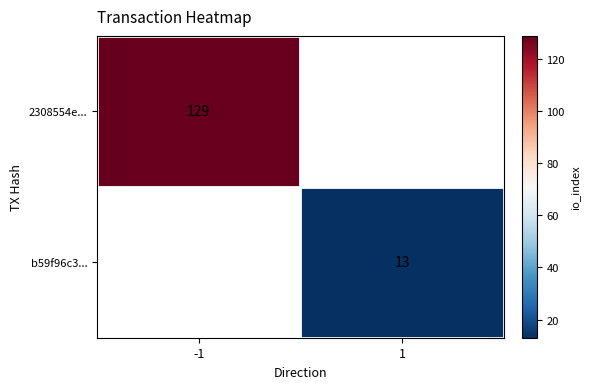

The value of b59f96c3... at 1 is 13. True or false?

True